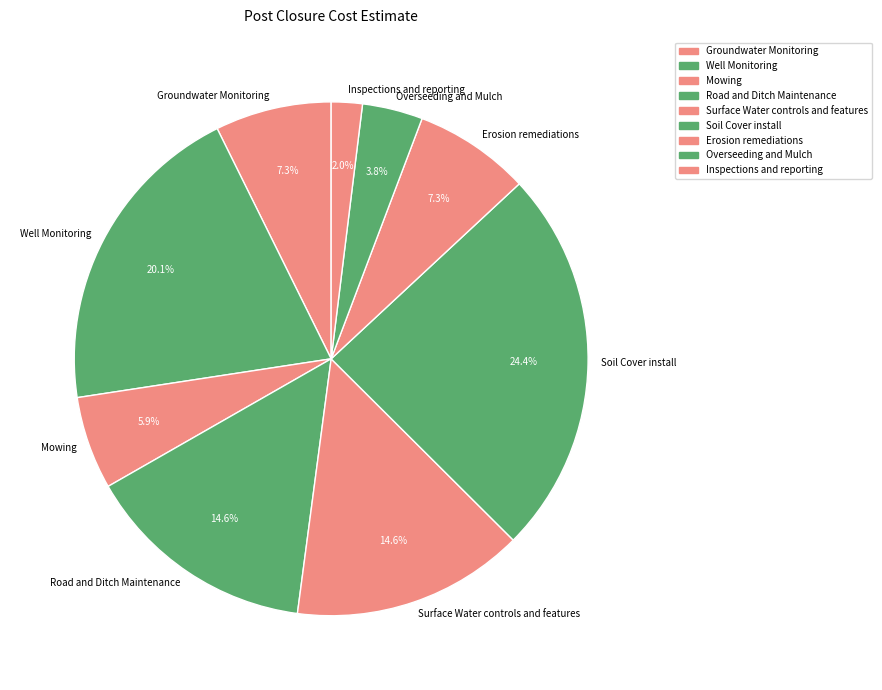

Which has a higher value, Overseeding and Mulch or Road and Ditch Maintenance?

Road and Ditch Maintenance